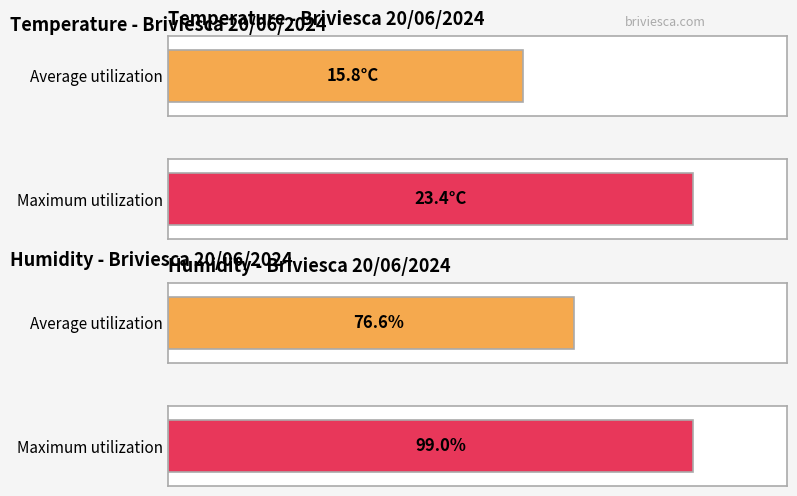

How many series are shown in this chart?

4